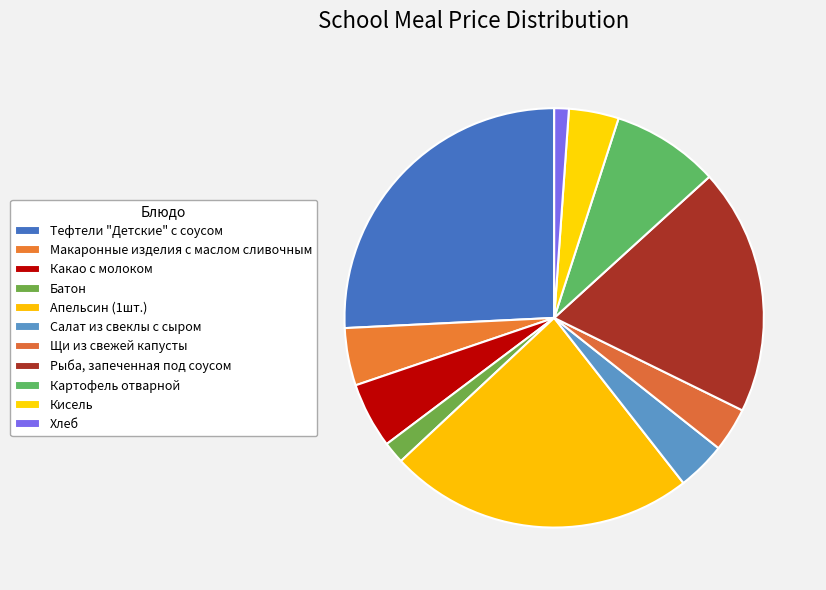

What is the smallest slice in the pie chart?

Хлеб